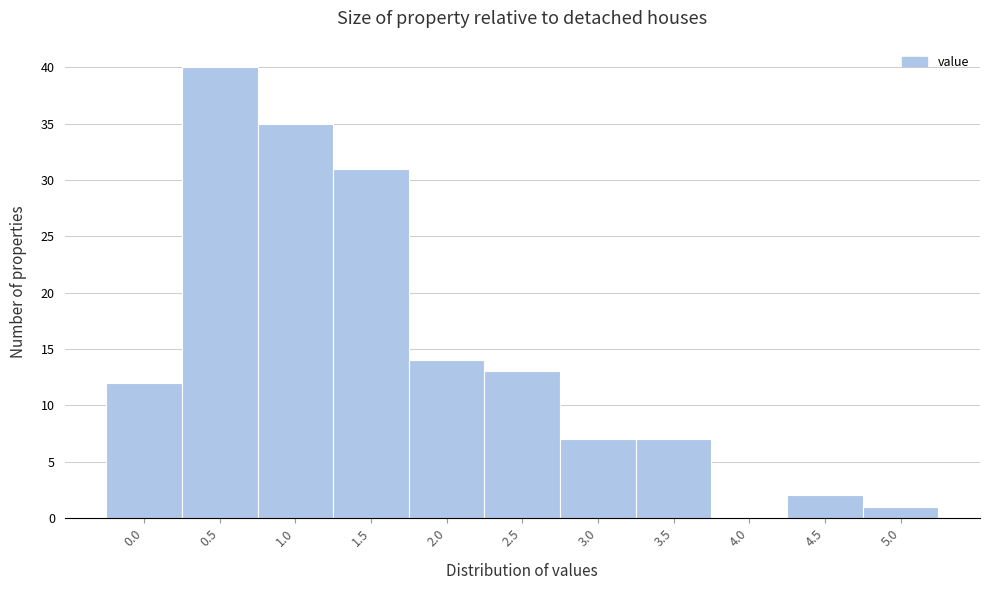

Reading left to right, transcribe all the data shown in this chart.

0.0=12	0.5=40	1.0=35	1.5=31	2.0=14	2.5=13	3.0=7	3.5=7	4.0=0	4.5=2	5.0=1